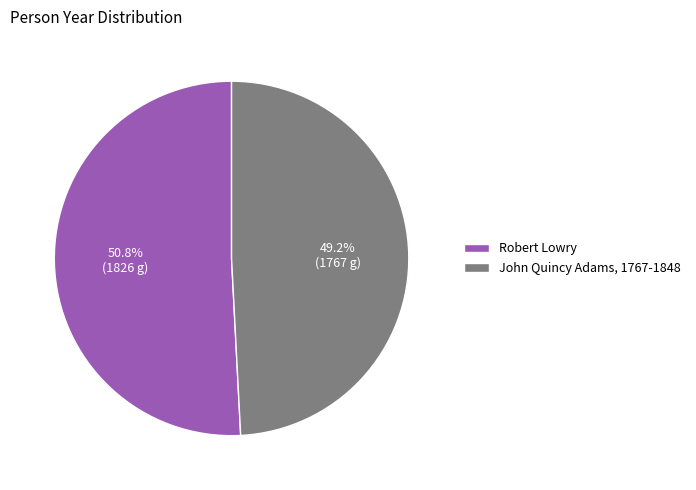

To the nearest percent, what percentage of the pie is John Quincy Adams, 1767-1848?

49%